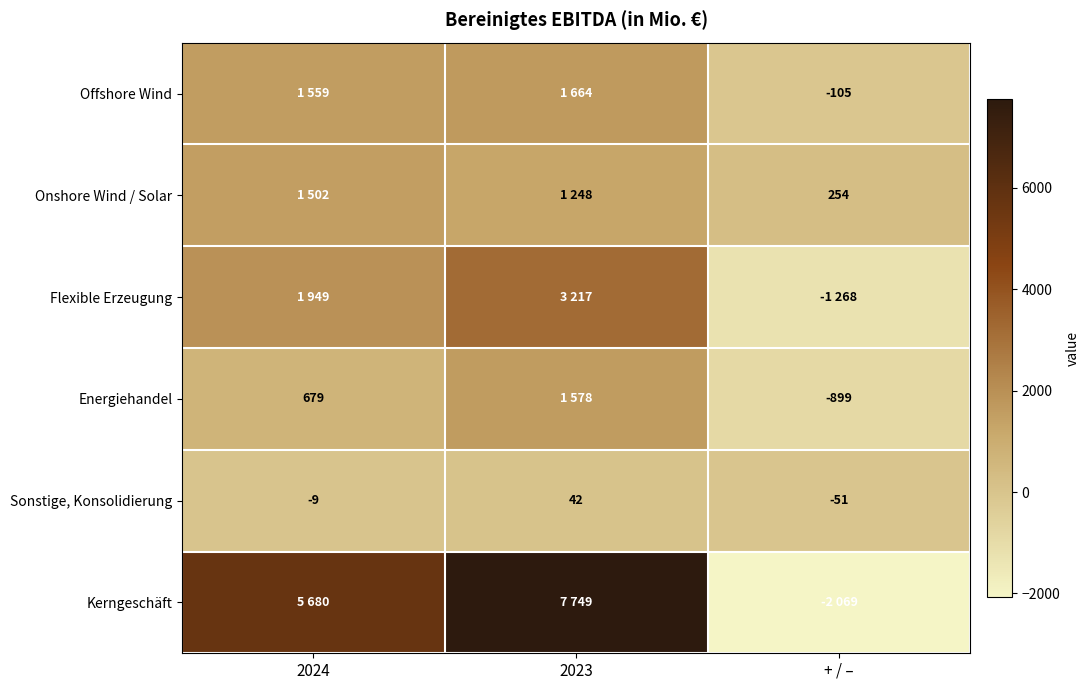

Rank the categories by Sonstige, Konsolidierung value from highest to lowest.

2023, 2024, + / –